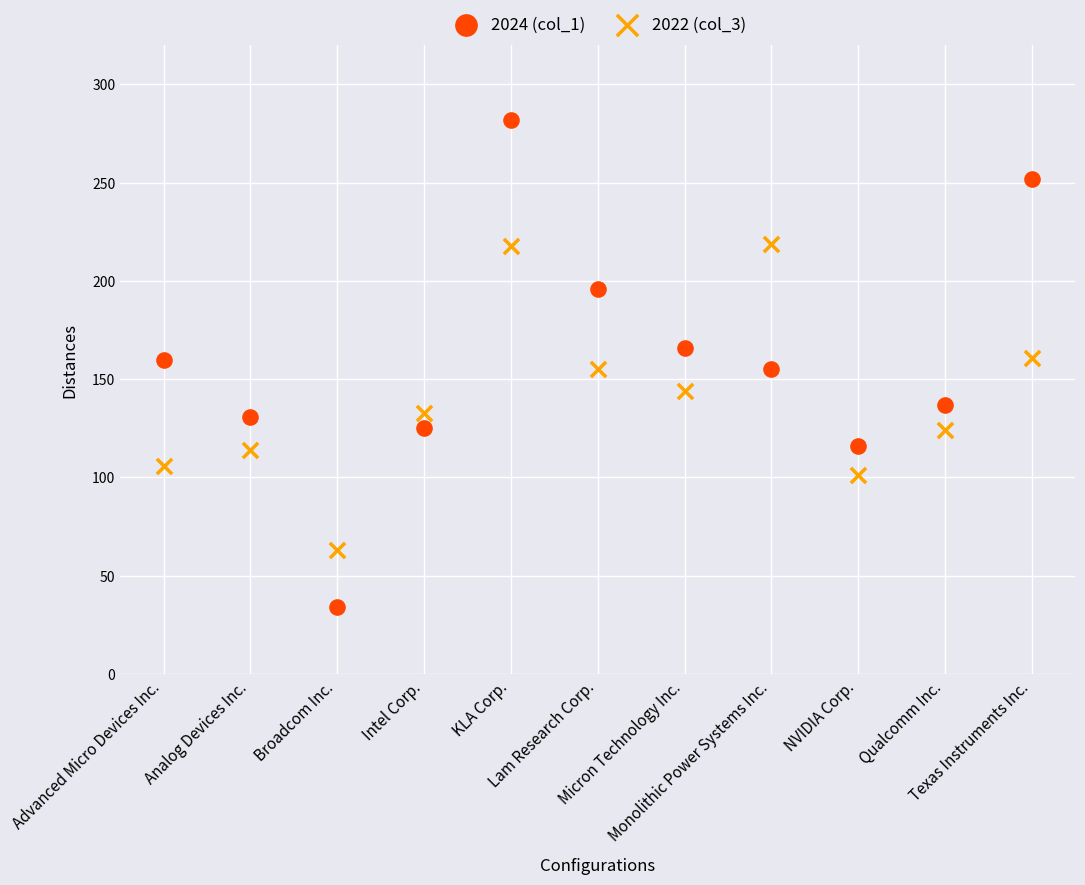

Across all data points, what is the range of Y values (max minus min)?

248